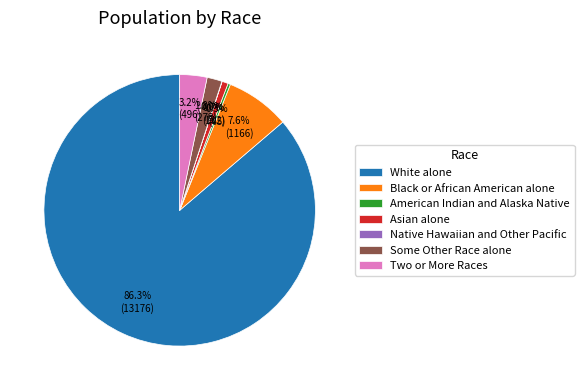

Which category accounts for the majority?

White alone